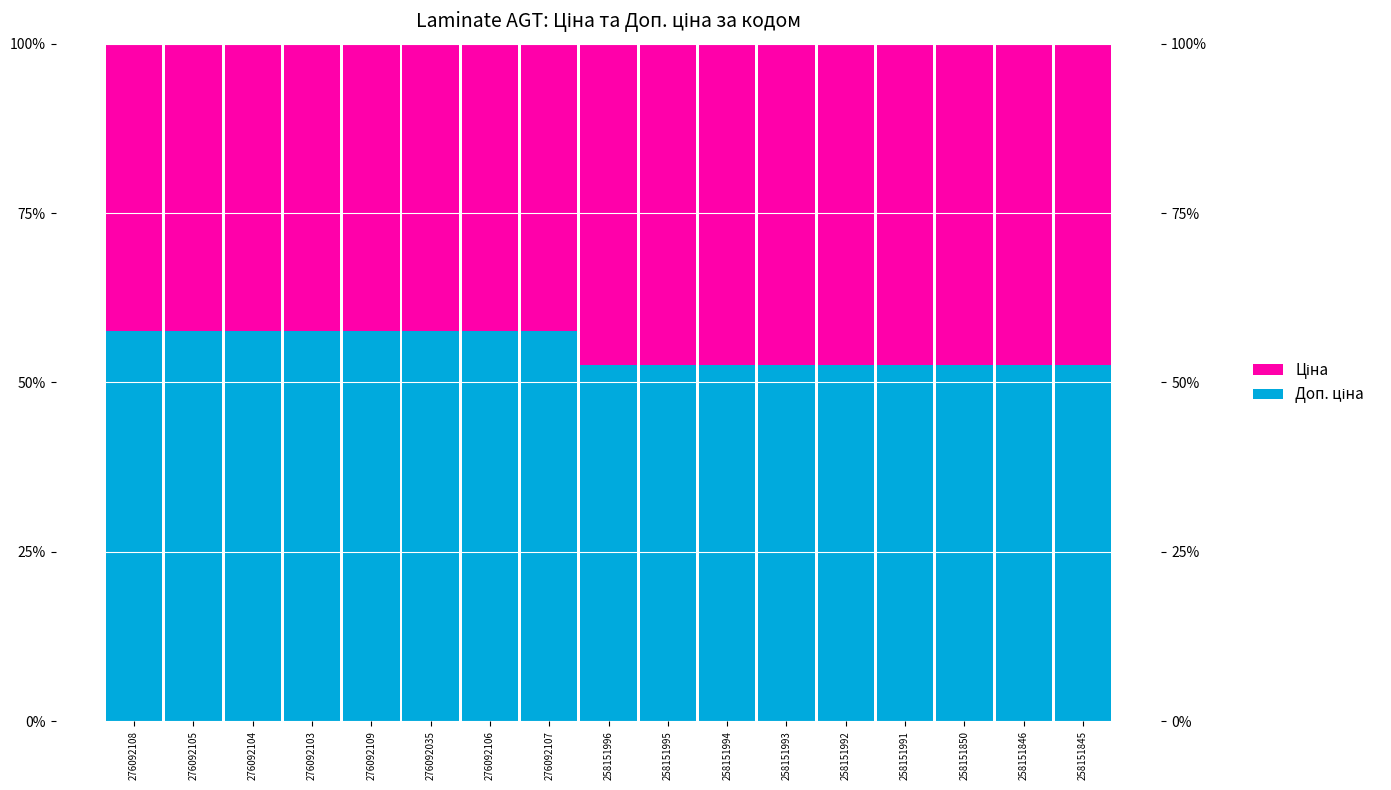

What position from the left is 258151850?

15